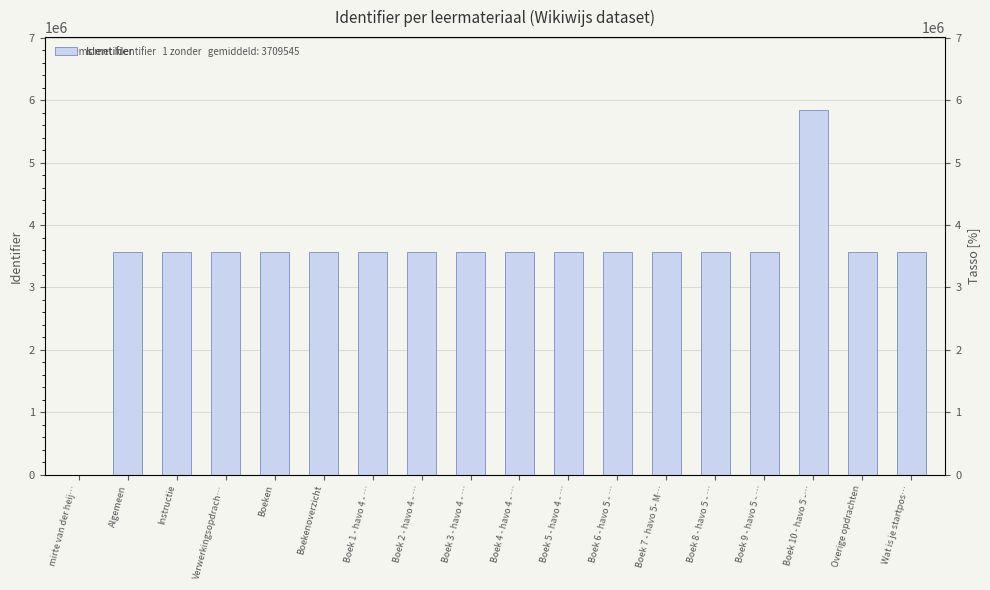

Rank the categories by value from highest to lowest.

Boek 10 - havo 5 -…, Wat is je startpos…, Overige opdrachten, Boek 9 - havo 5 - …, Boek 8 - havo 5 - …, Boek 7 - havo 5- M…, Boek 6 - havo 5 - …, Boek 5 - havo 4 - …, Boek 4 - havo 4 - …, Boek 3 - havo 4 - …, Boek 2 - havo 4 - …, Boek 1 - havo 4 - …, Boekenoverzicht, Boeken, Verwerkingsopdrach…, Instructie, Algemeen, mirte van der heij…